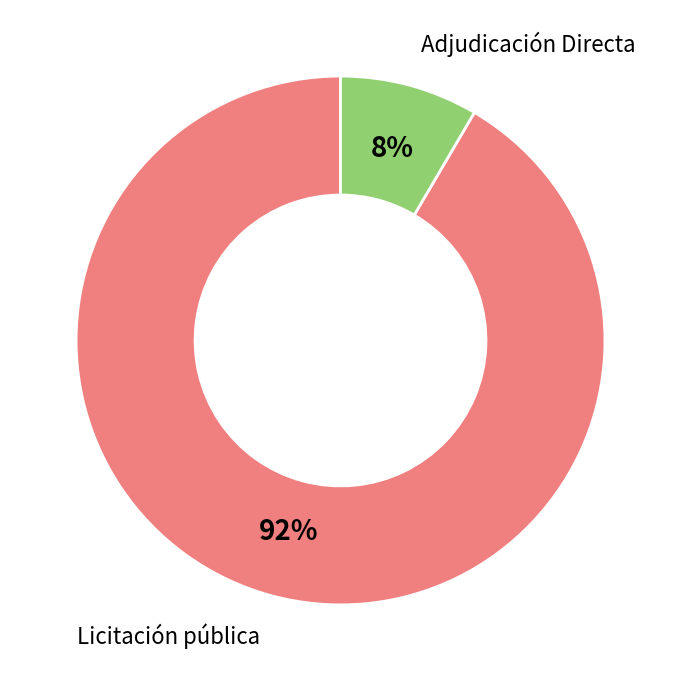

Is there a majority slice in this chart?

Yes